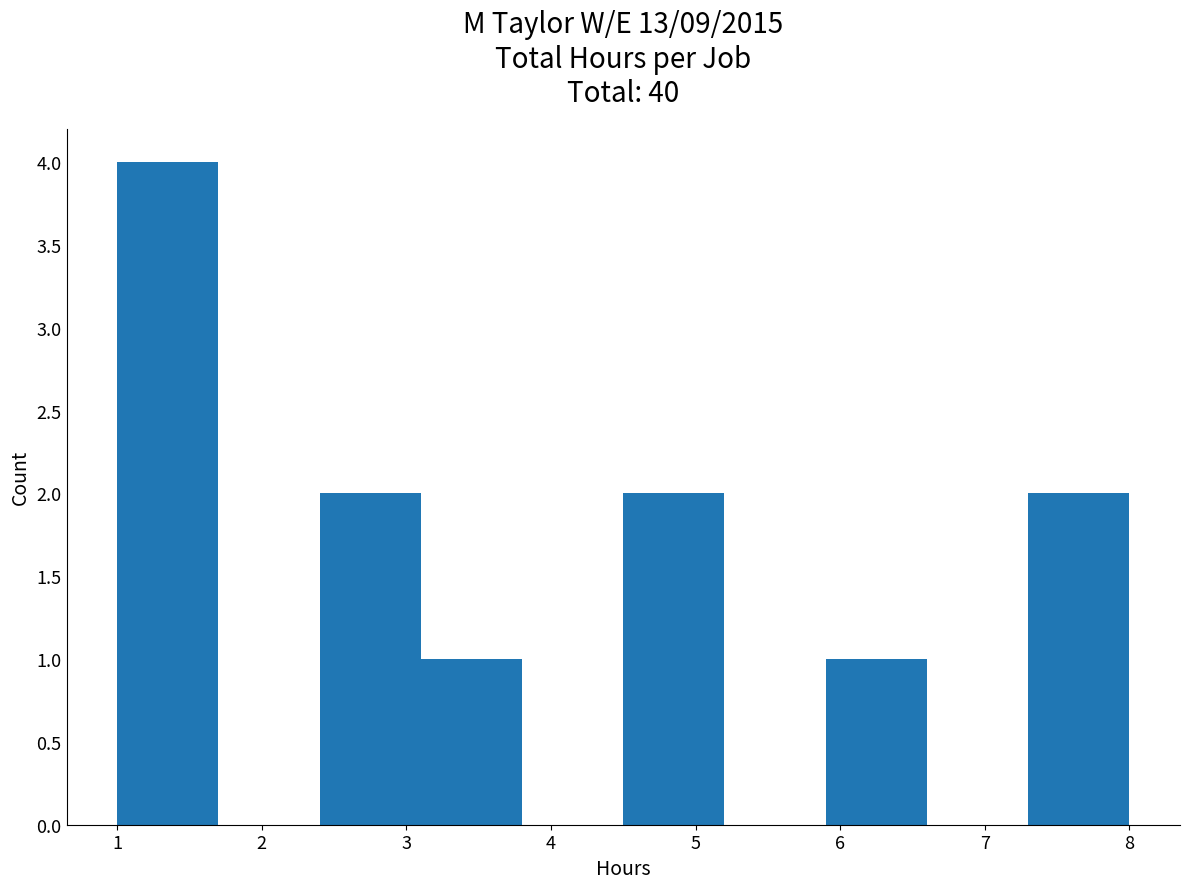

Over which range of the x-axis is the bar tallest?

1.0 to 1.7